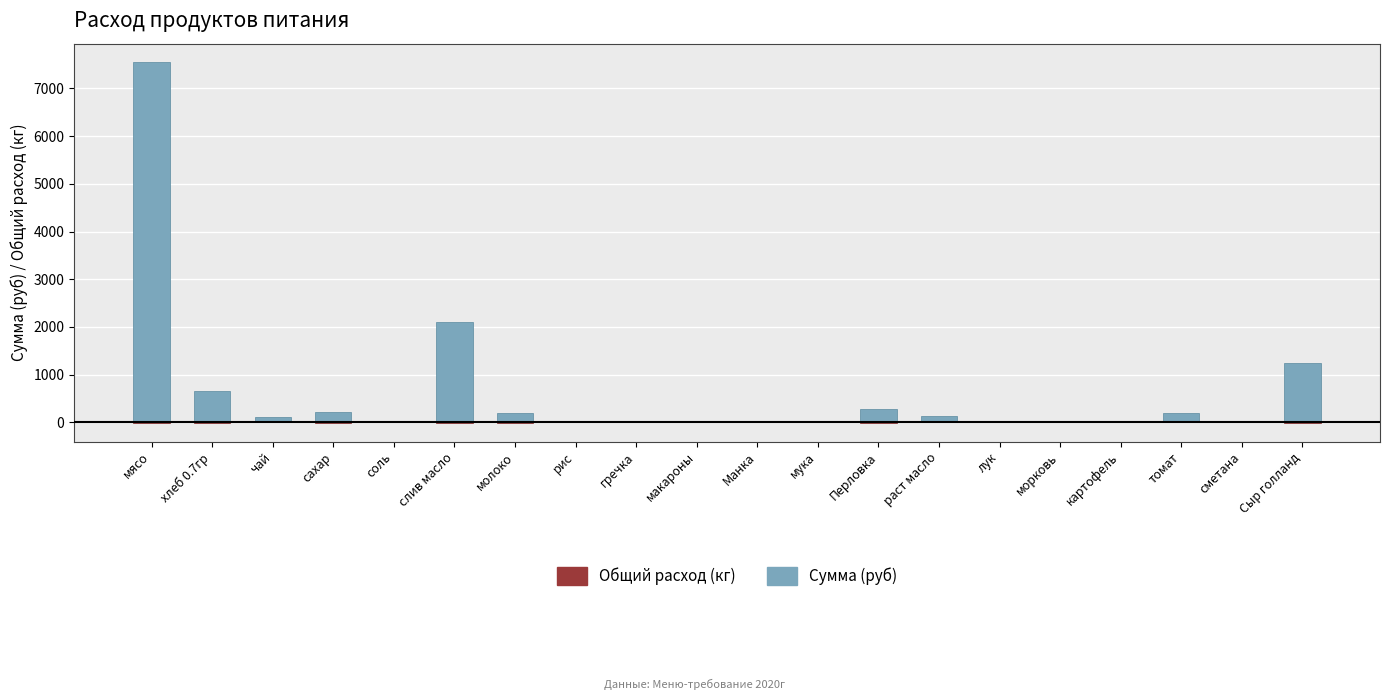

What is the difference between the highest and lowest values at чай?

120.2